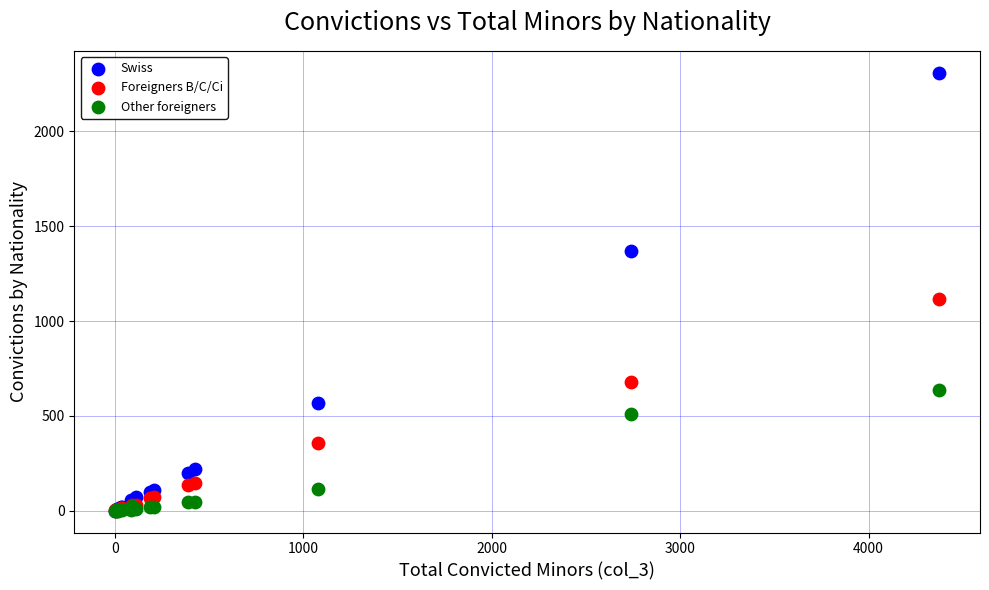

Which series has the widest spread of Y values?

Swiss